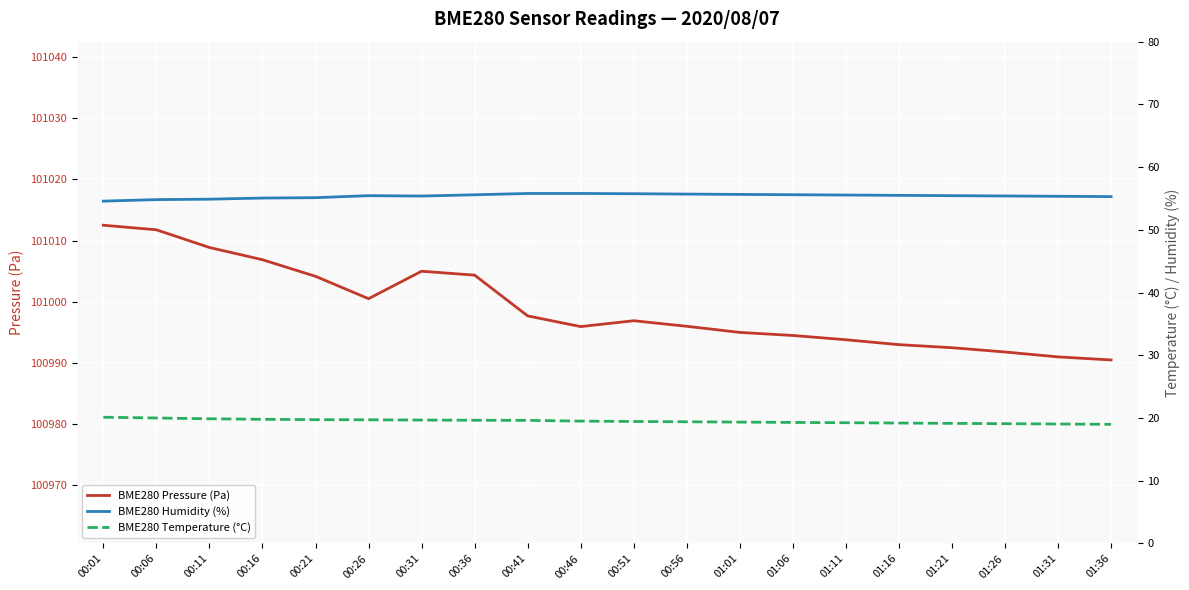

What is the minimum value shown in the chart?

19.0